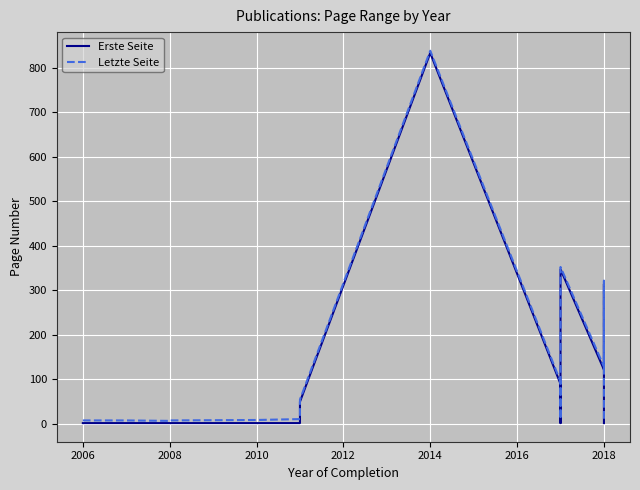

True or false: Erste Seite has a value of 1 at 2006.

True